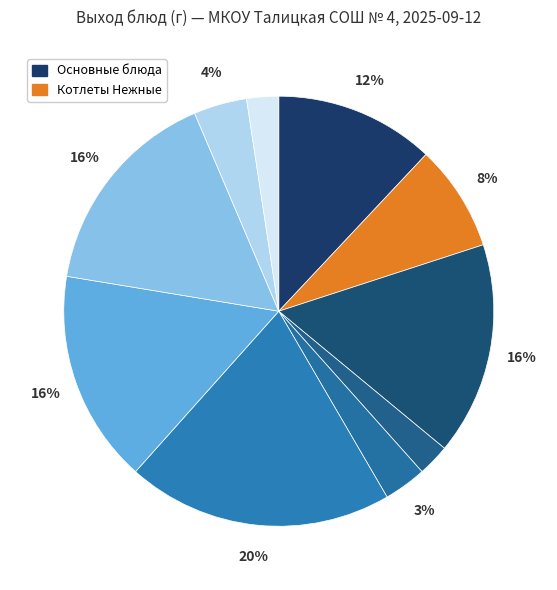

Count the number of slices in the pie.

10